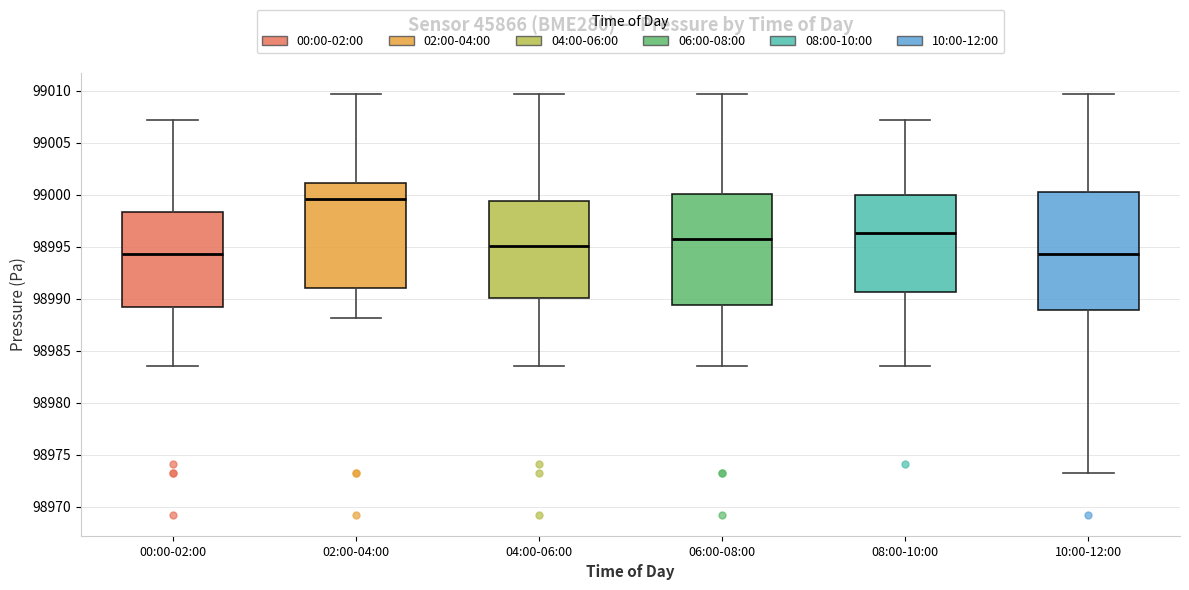

Comparing the boxes themselves (not the whiskers), which one is the tallest?

10:00-12:00